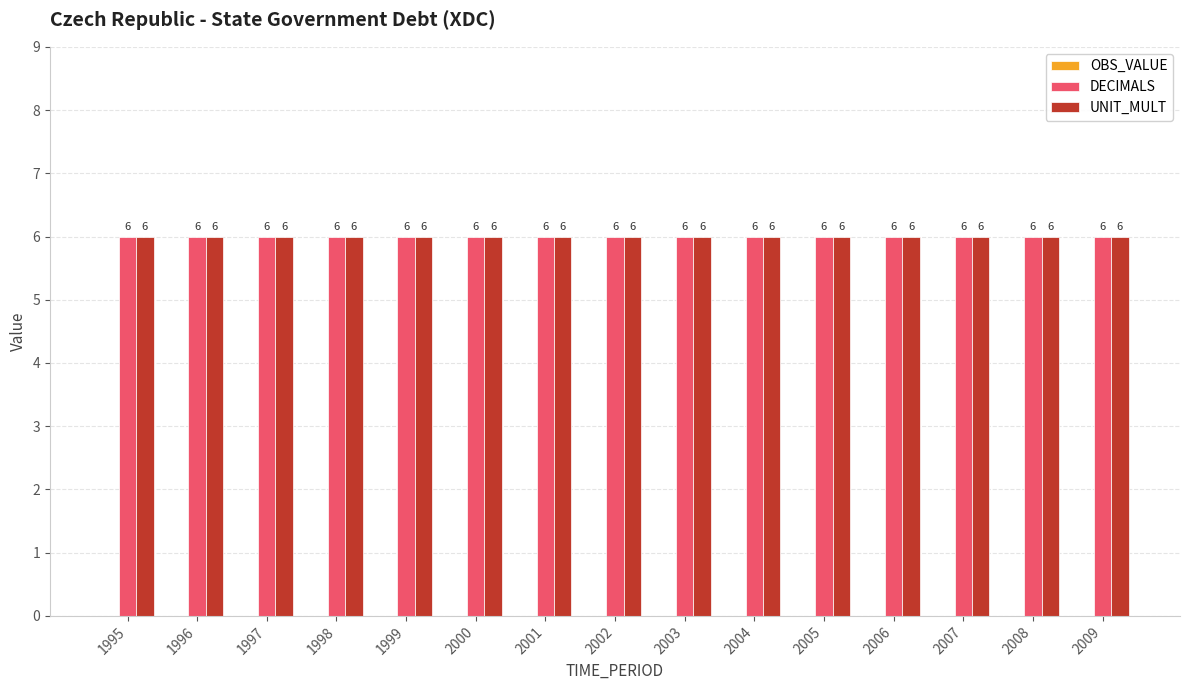

How many bars are there in total?

45